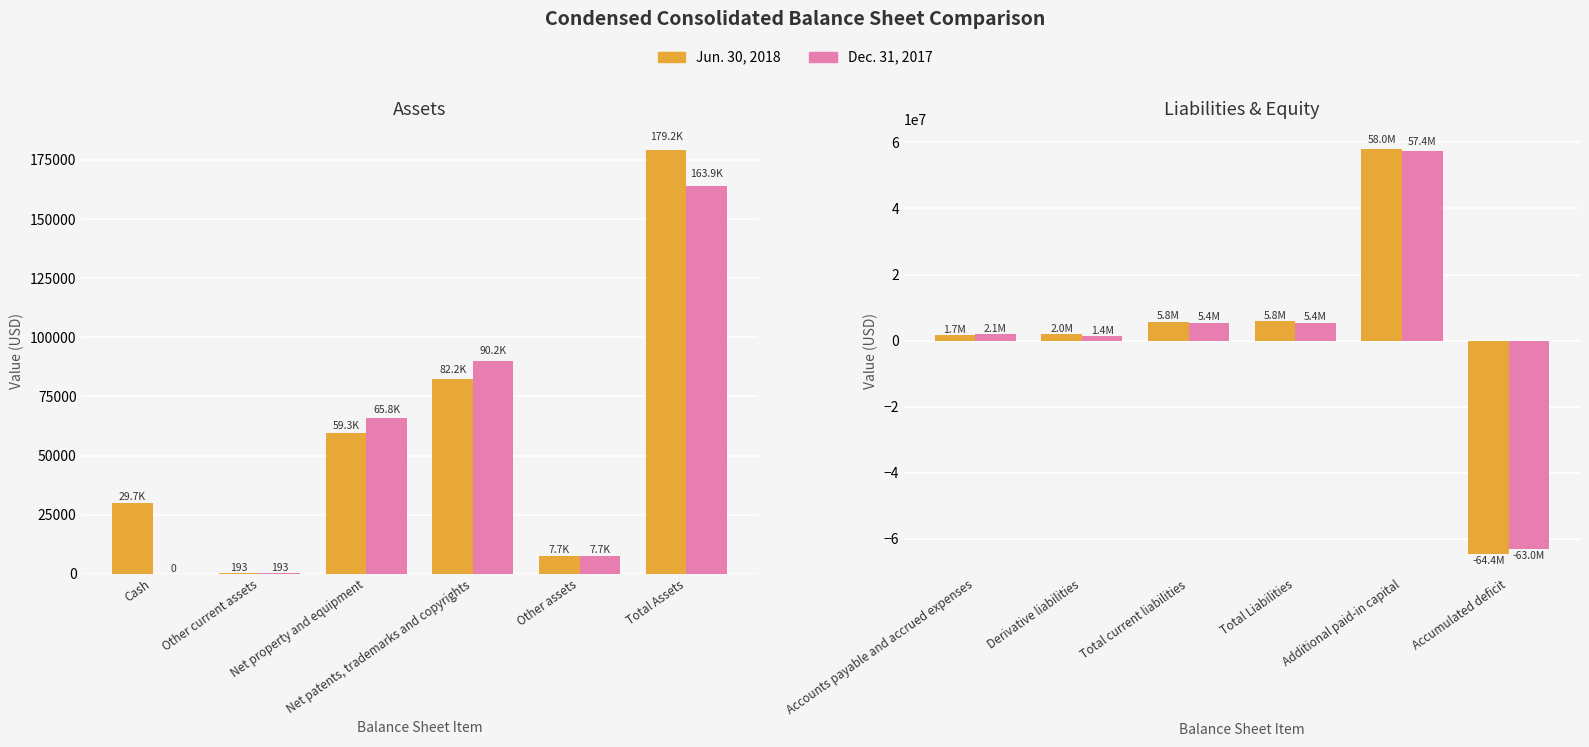

What is the difference between the maximum and minimum values in the Jun. 30, 2018 series?

122367971